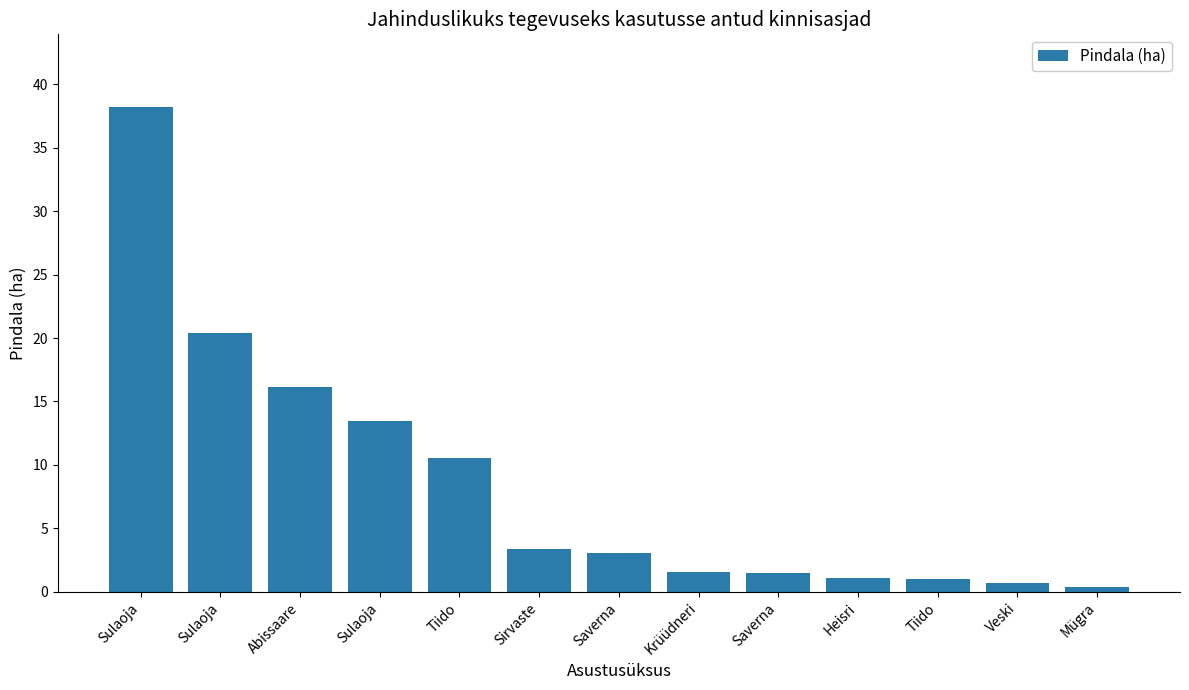

How many categories are shown in the chart?

13